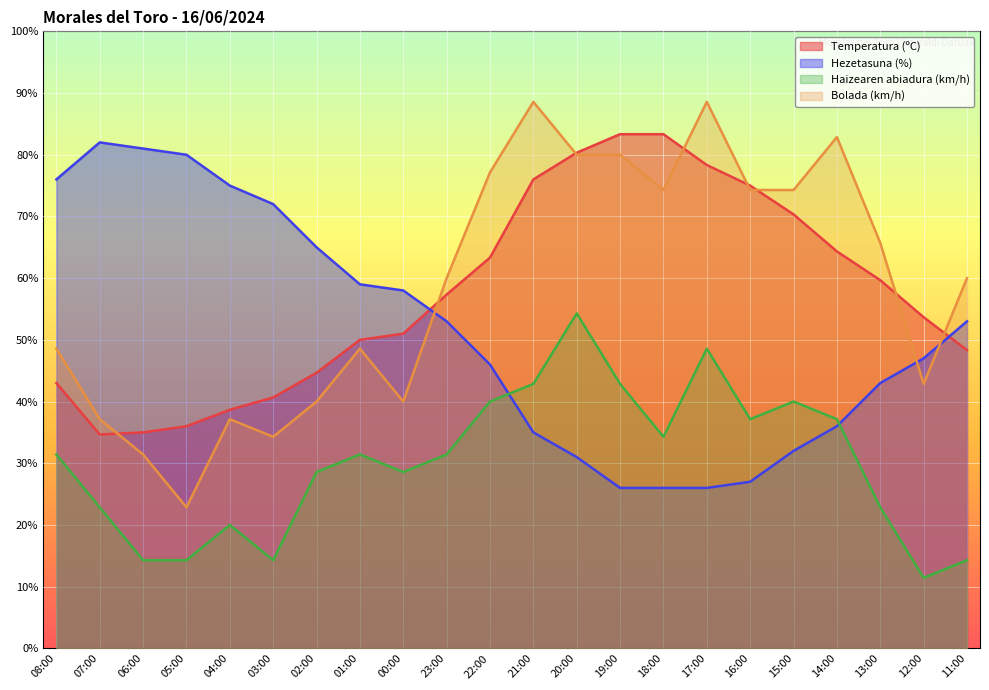

What is the difference between the maximum and minimum values in the Bolada (km/h) series?

65.7